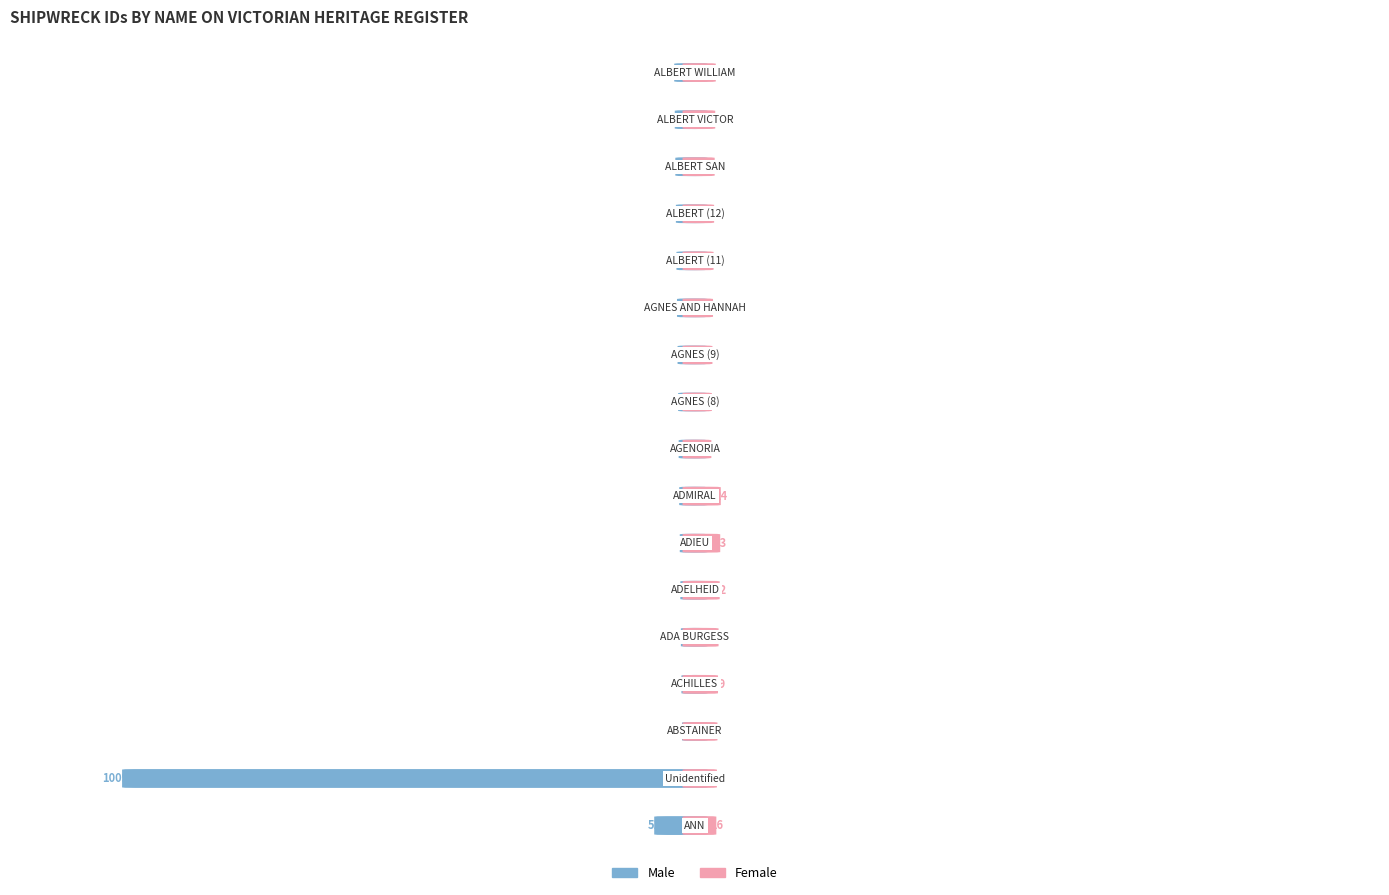

Rank the series by their average value, from lowest to highest.

Female, Male